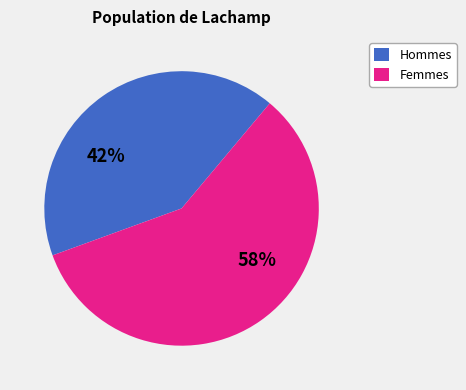

Is the sum of Hommes and Femmes greater than half?

Yes